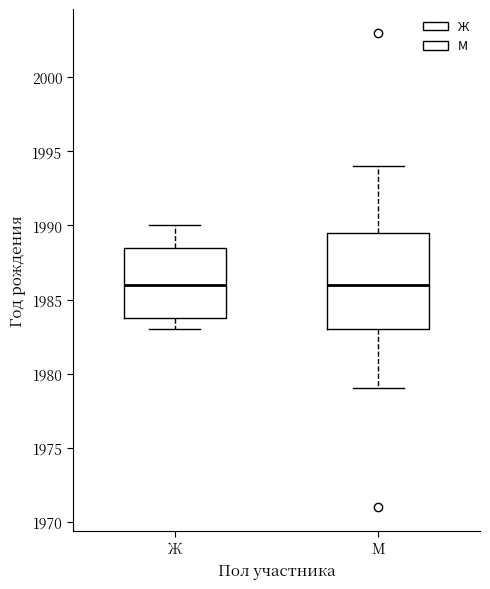

Where does the upper whisker of the box for Ж end on the y-axis? The values are not printed on the chart, so give them approximately, as read against the axis.

1990.0